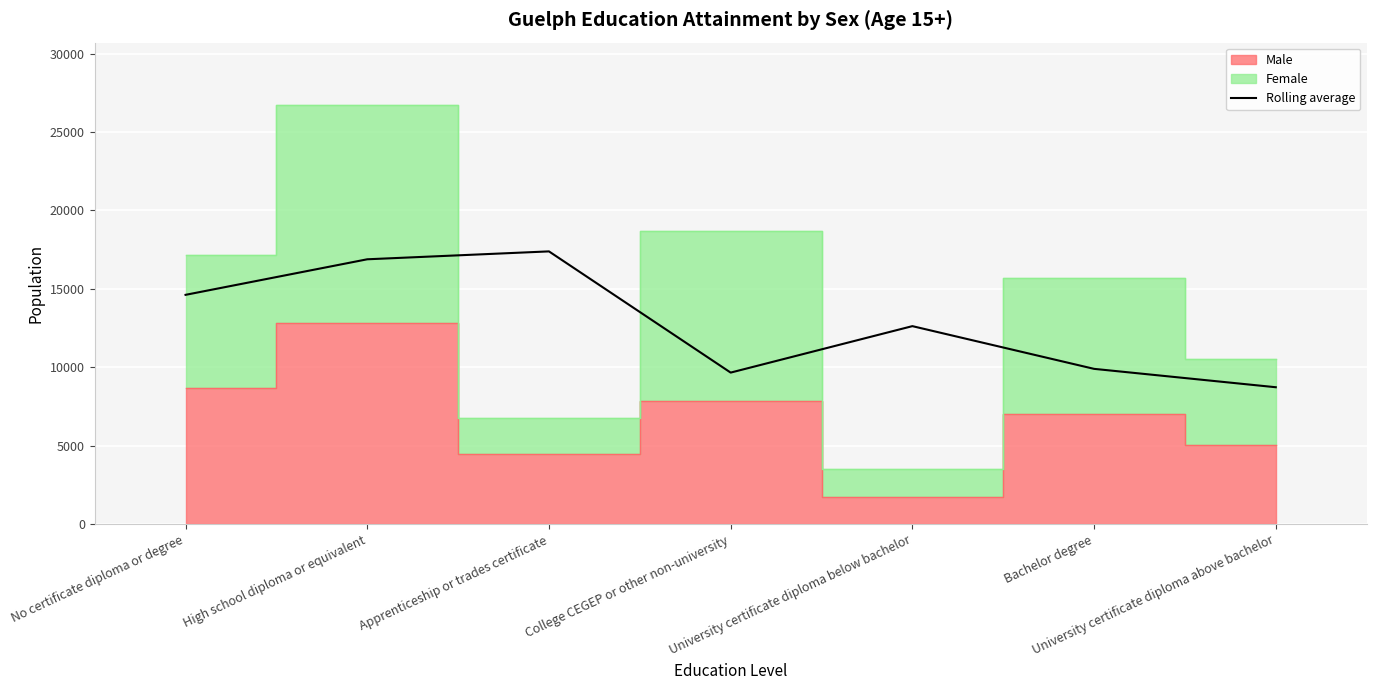

Reading left to right, list all the values displayed in this chart.

No certificate diploma or degree=14621.7	High school diploma or equivalent=16888.3	Apprenticeship or trades certificate=17391.7	College CEGEP or other non-university=9665.0	University certificate diploma below bachelor=12626.7	Bachelor degree=9903.3	University certificate diploma above bachelor=8731.7